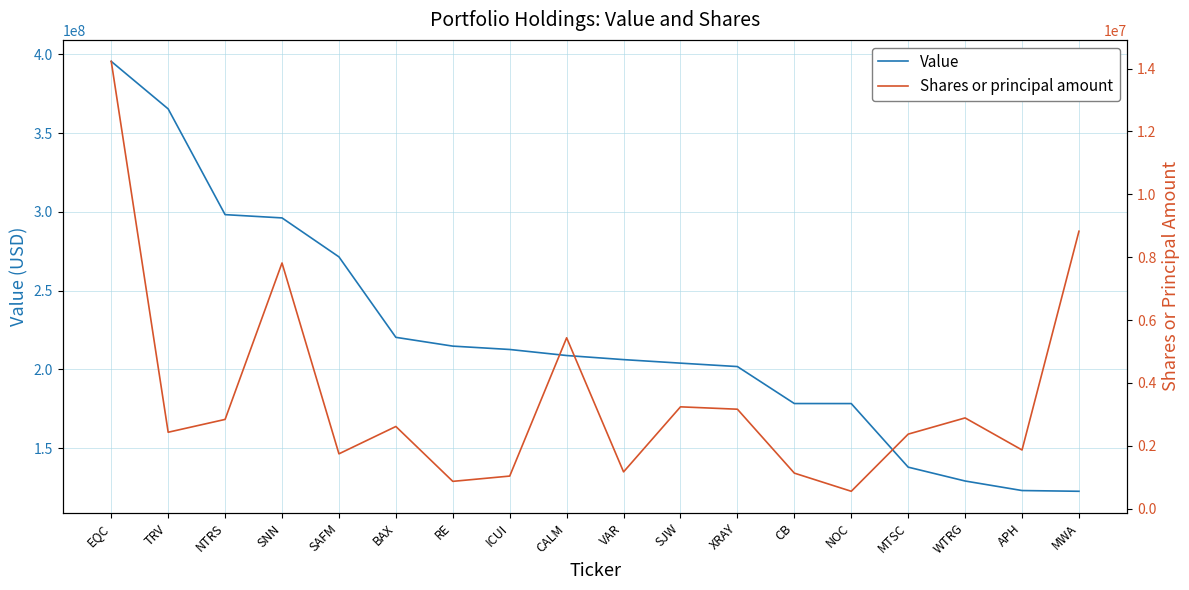

What is the difference between the Shares or principal amount values at SNN and RE?

6948935